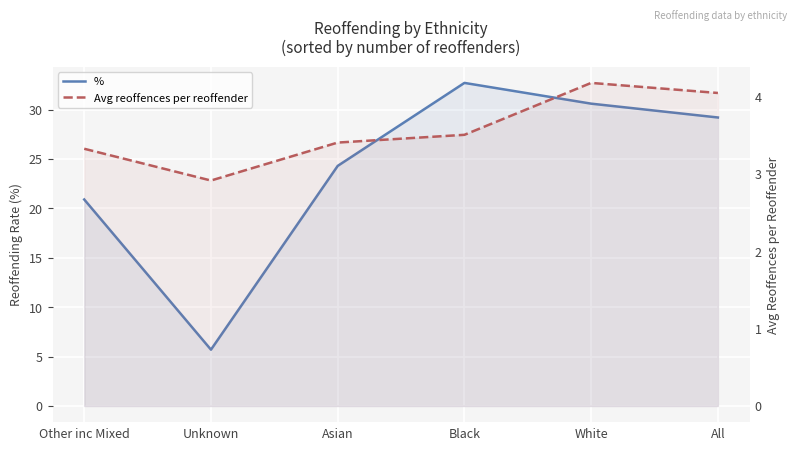

True or false: Avg reoffences per reoffender and % intersect in this chart.

False